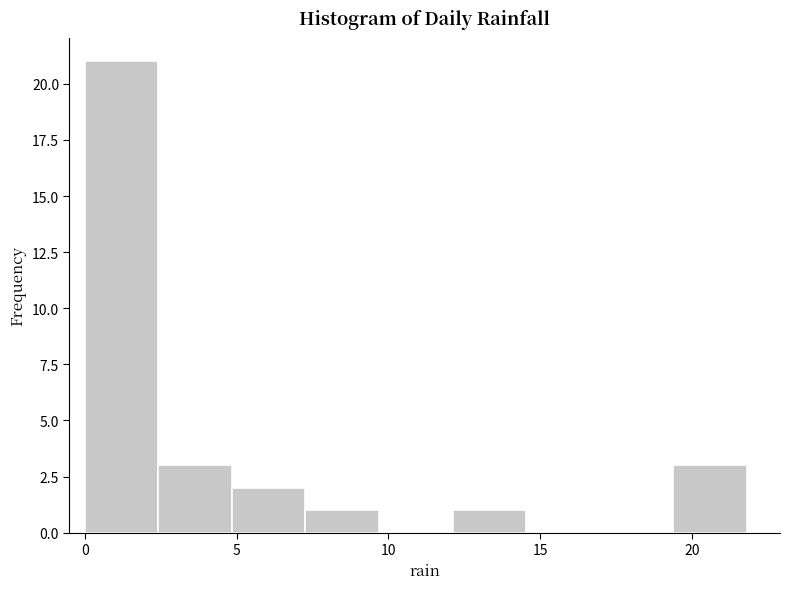

Reading left to right, list every bar in this chart as the range it spans on the x-axis followed by its height. Neither the bar edges nor the heights are printed on the chart, so give them approximately, as read against the axes.

0.0 to 2.5: 21
2.5 to 5.0: 3
5.0 to 7.5: 2
7.5 to 9.5: 1
9.5 to 12.0: 0
12.0 to 14.5: 1
14.5 to 17.0: 0
17.0 to 19.5: 0
19.5 to 22.0: 3